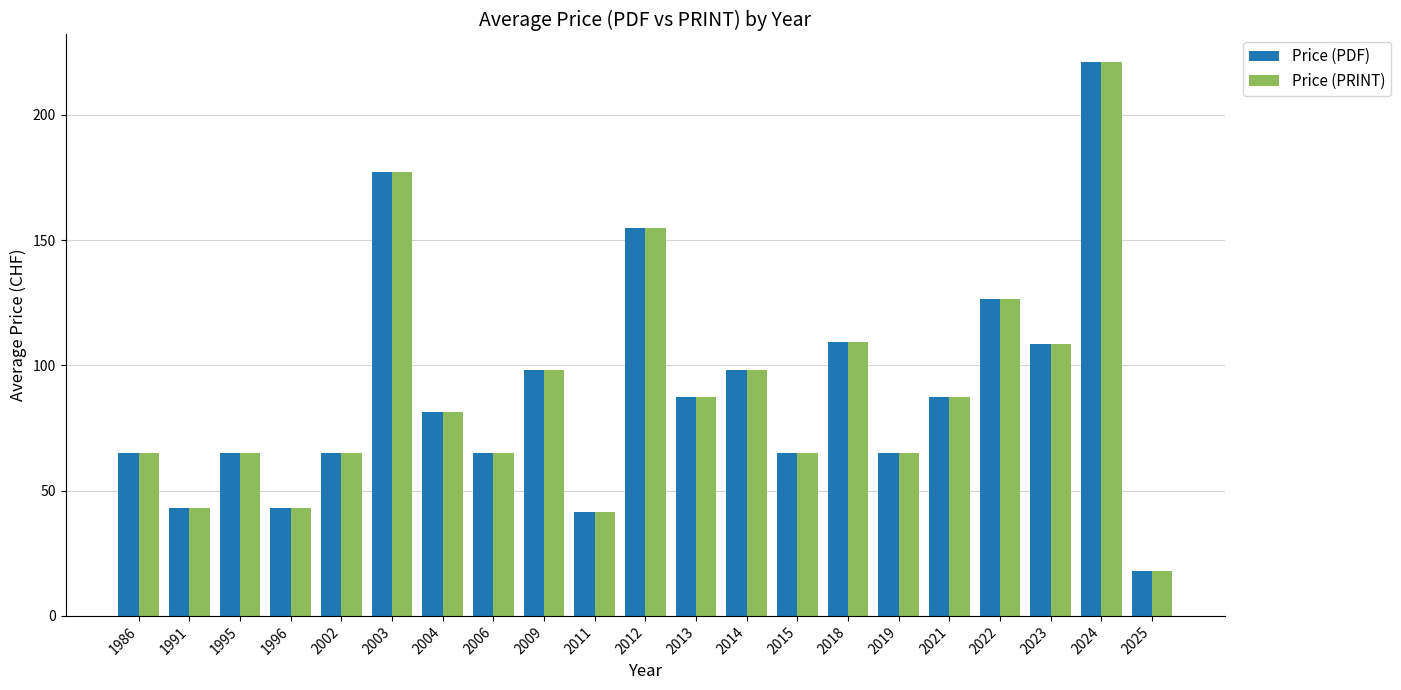

What is the sum of all Price (PRINT) values?

1885.0